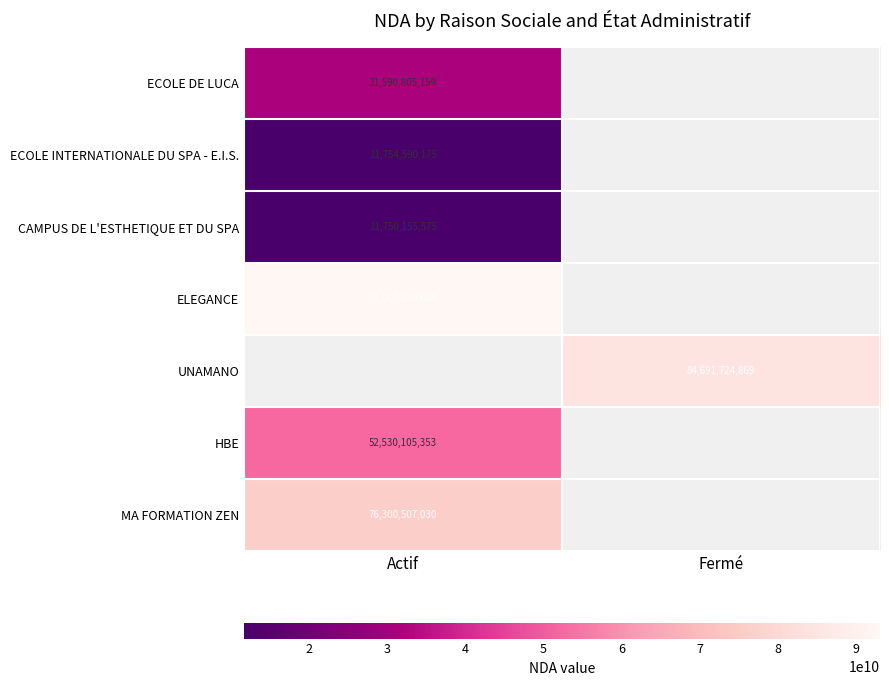

Is it true that ELEGANCE equals 93060480606 at Actif?

True